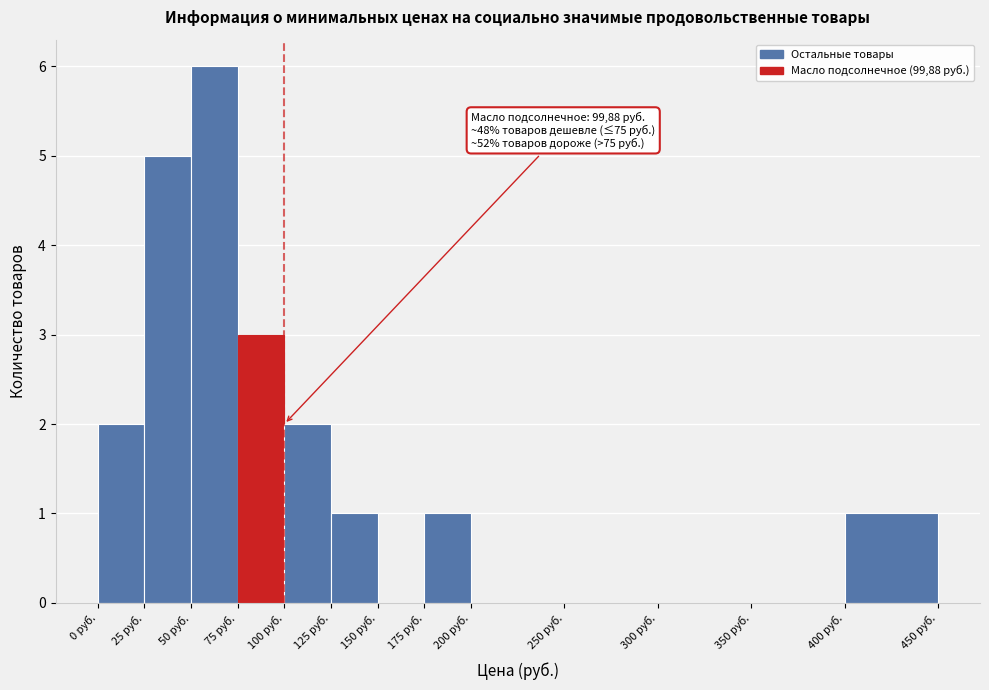

Over which range of the x-axis is the bar tallest?

50 to 75